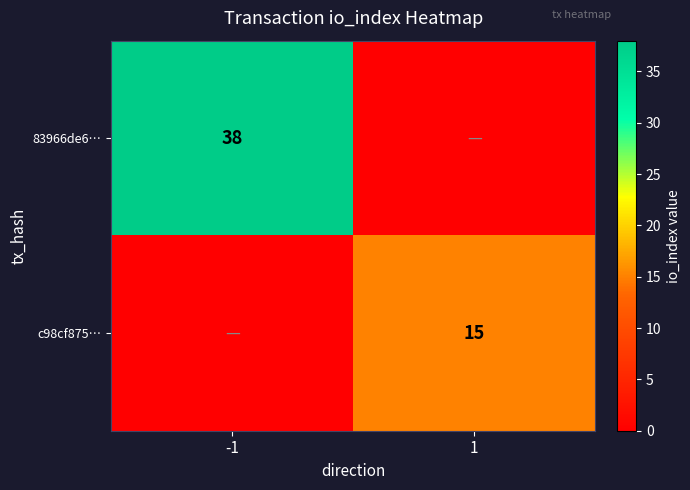

Is it true that c98cf875… equals 10 at 1?

False